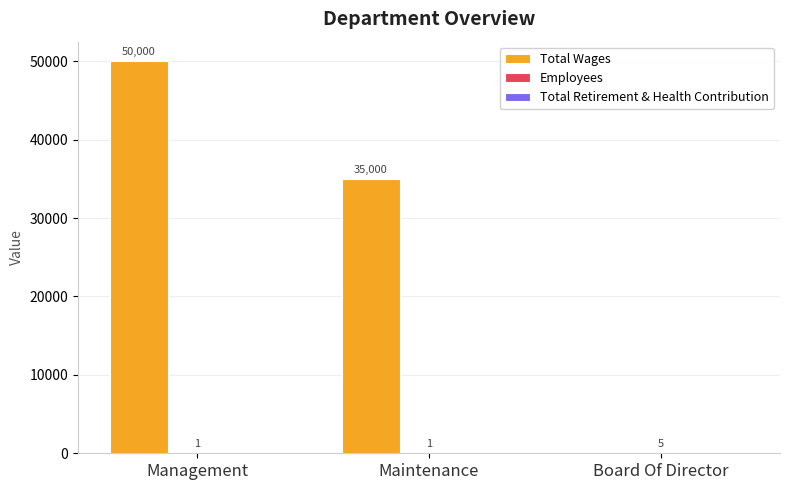

What is the sum of all Total Wages values?

85000